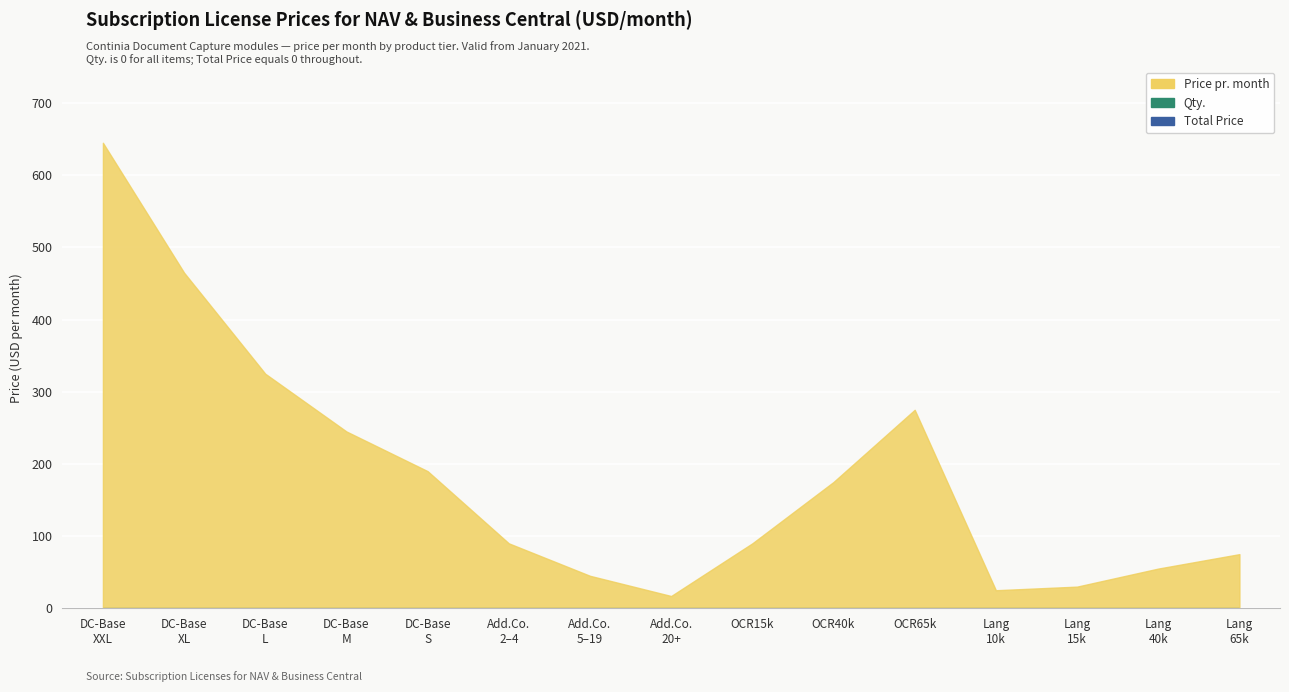

What is the difference between the maximum and second lowest values in the Price pr. month series?

620